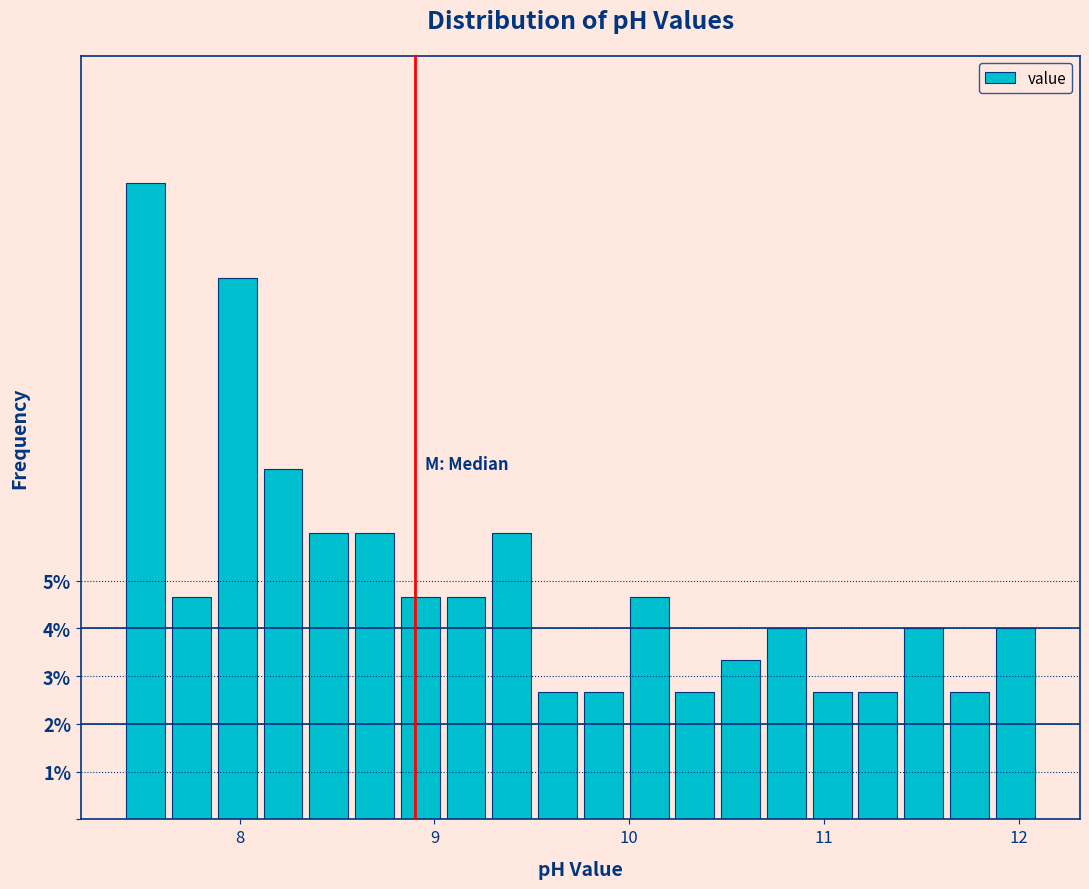

Read against the x-axis, roughly where is the centre of the tallest bar?

7.5